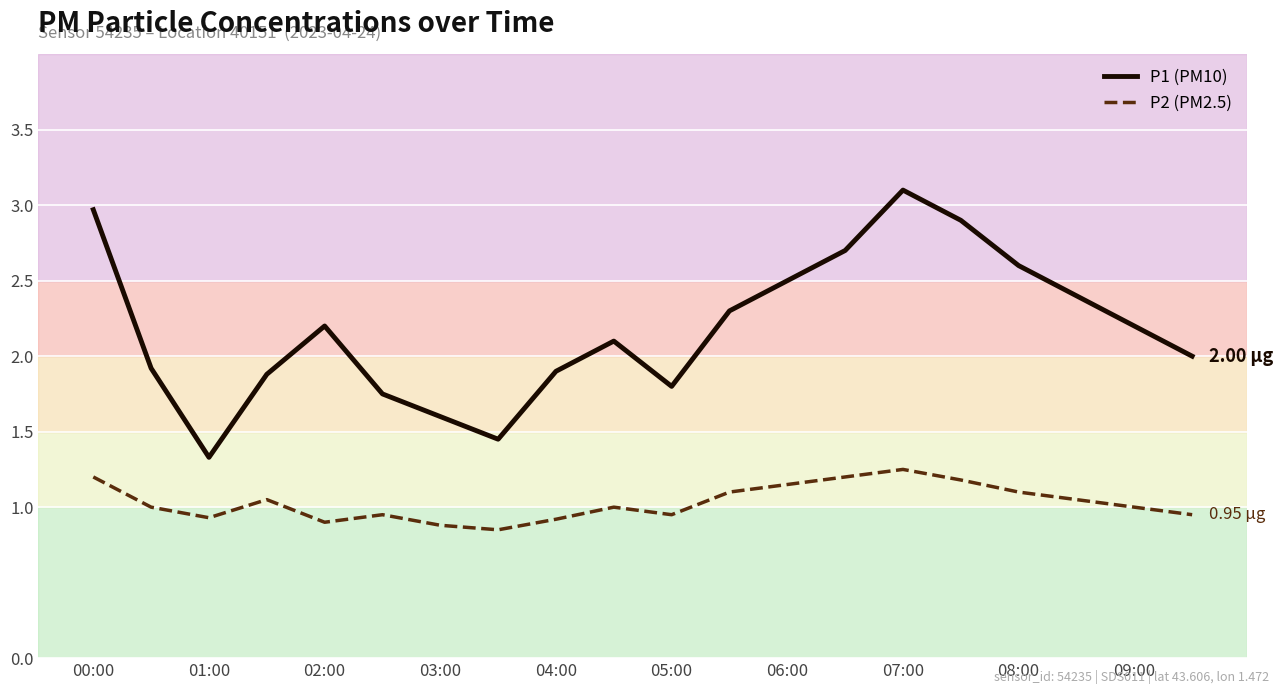

Count the number of categories in the chart.

20